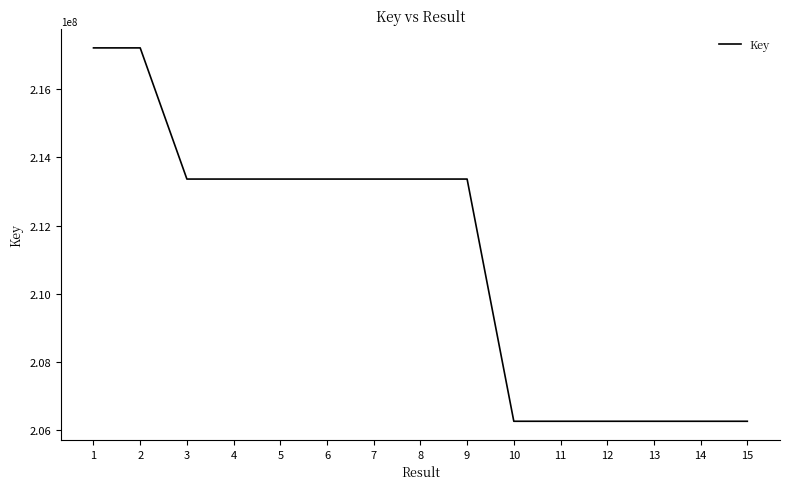

What is the change in value from 3 to 11?

-7116193